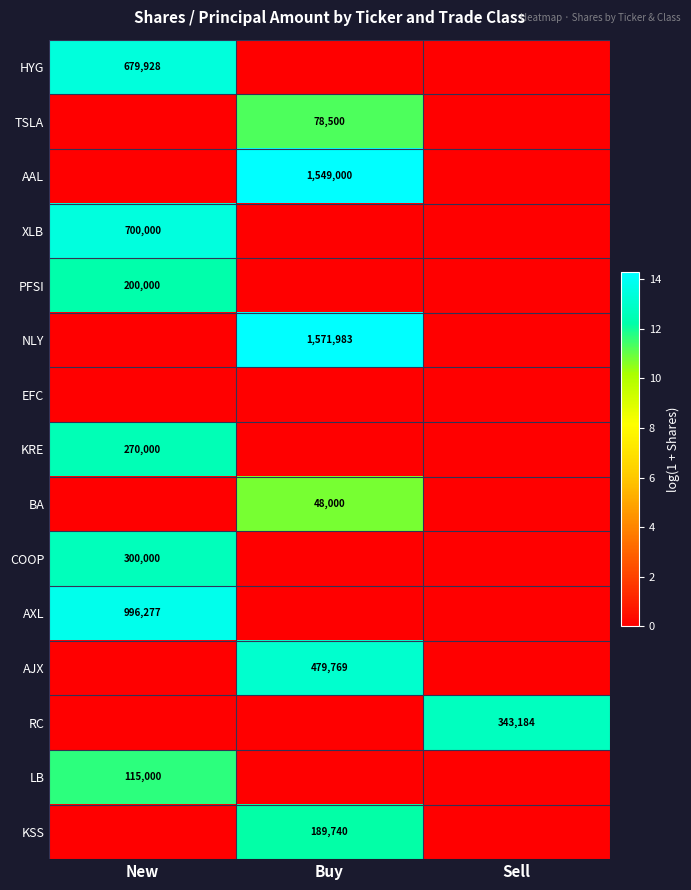

Is it true that XLB equals 700000 at New?

True